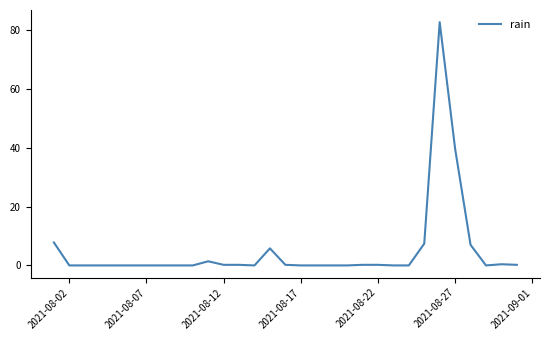

What is the difference between the maximum and minimum values?

82.6